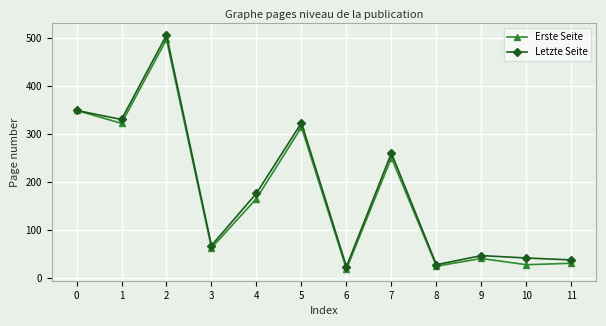

Reading left to right, transcribe all the data shown in this chart.

Erste Seite: 0=349	1=322	2=497	3=62	4=165	5=314	6=18	7=250	8=24	9=40	10=27	11=30
Letzte Seite: 0=349	1=330	2=506	3=67	4=176	5=323	6=23	7=260	8=27	9=46	10=41	11=37